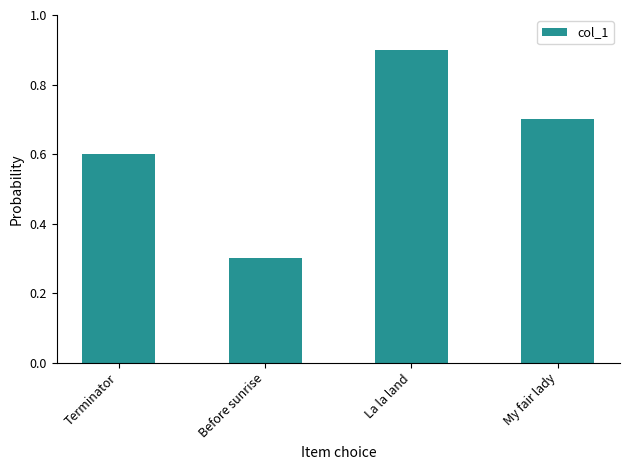

Is it true that the value at Before sunrise is 0.5?

False